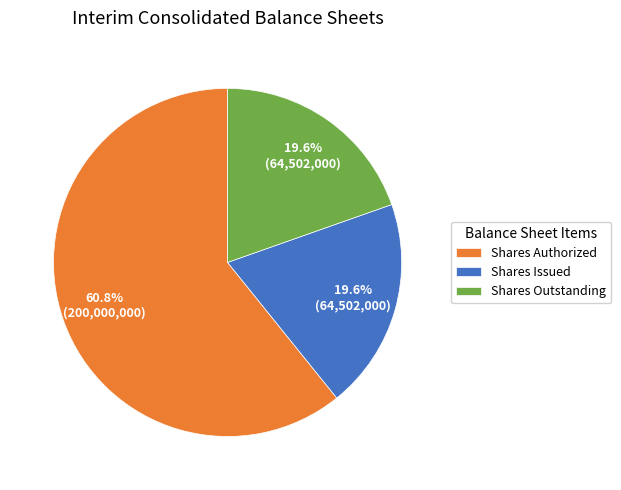

Does any single category account for the majority?

Yes